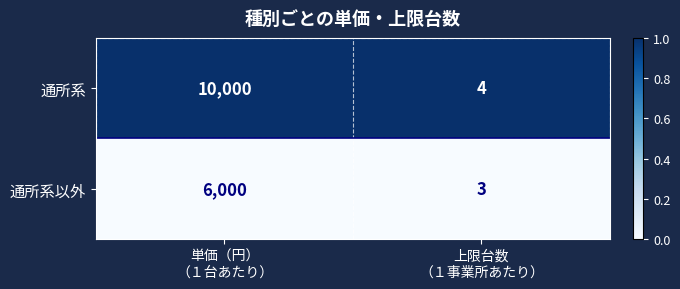

Which series has the widest spread of values?

通所系